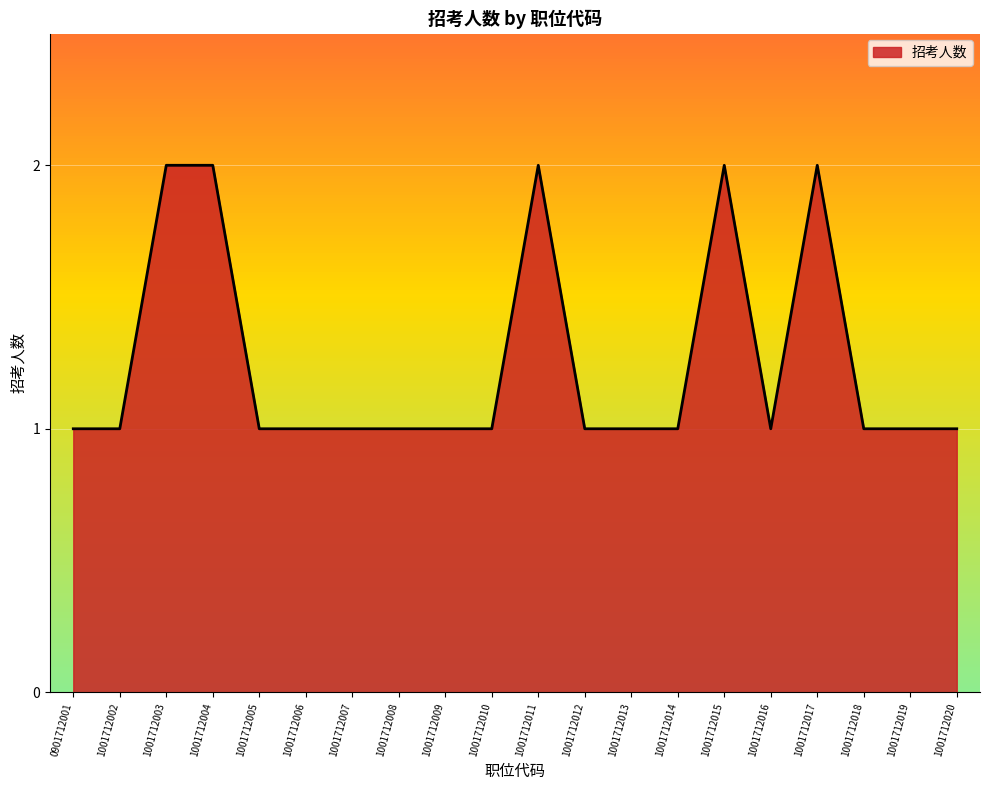

The chart shows a value of 1 at 1001712014. True or false?

True